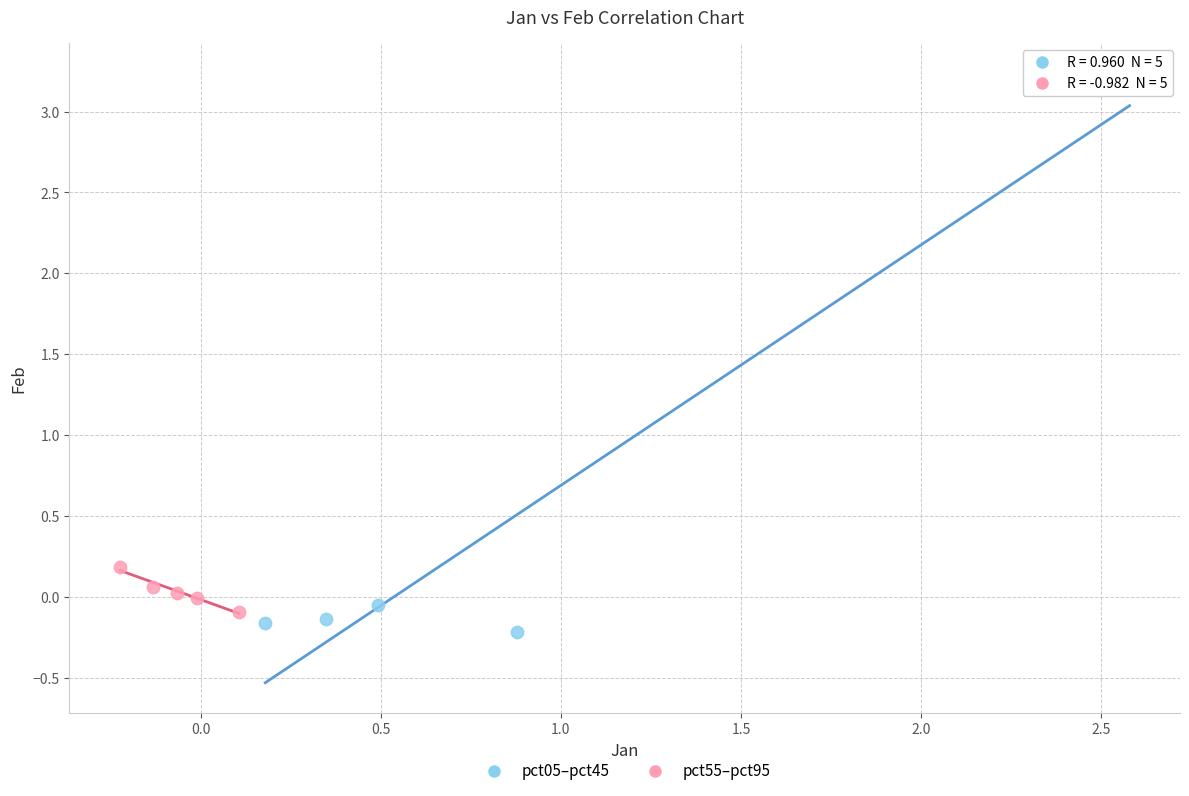

Which series contains the highest Y value?

pct05–pct45